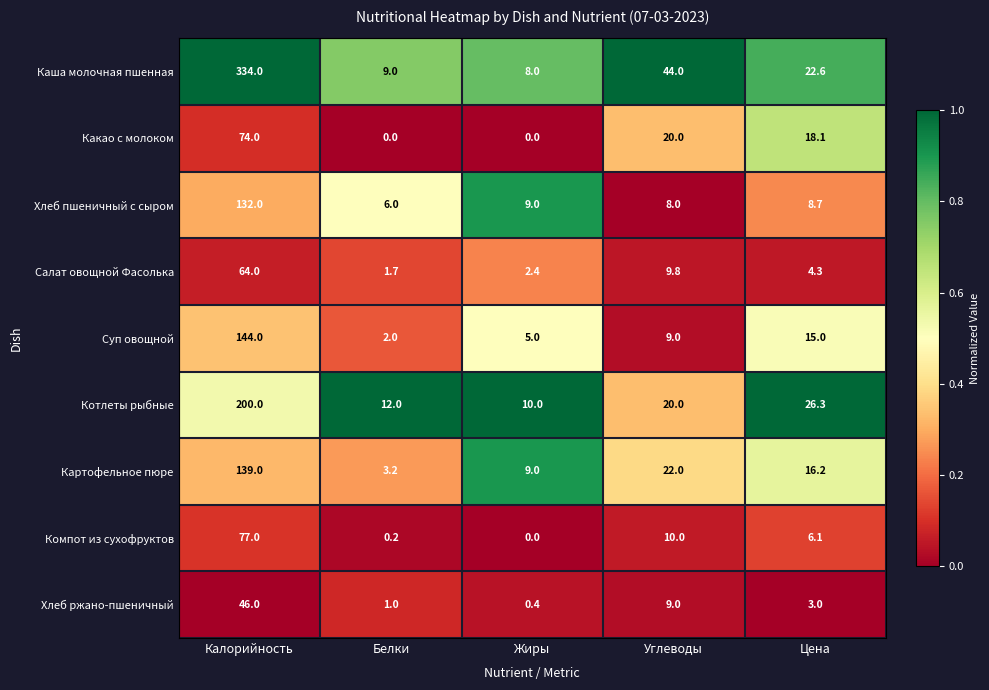

At which label is Салат овощной Фасолька closest to 32?

Углеводы